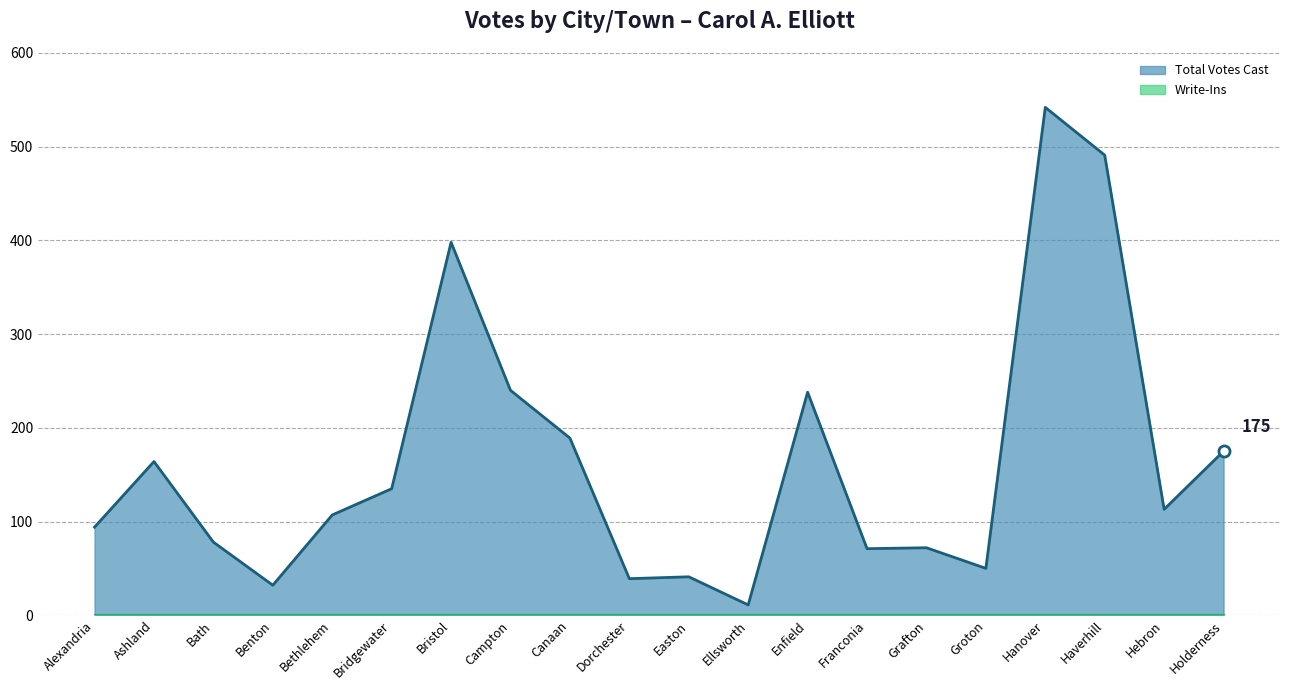

What is the difference between the second highest and minimum values?

480